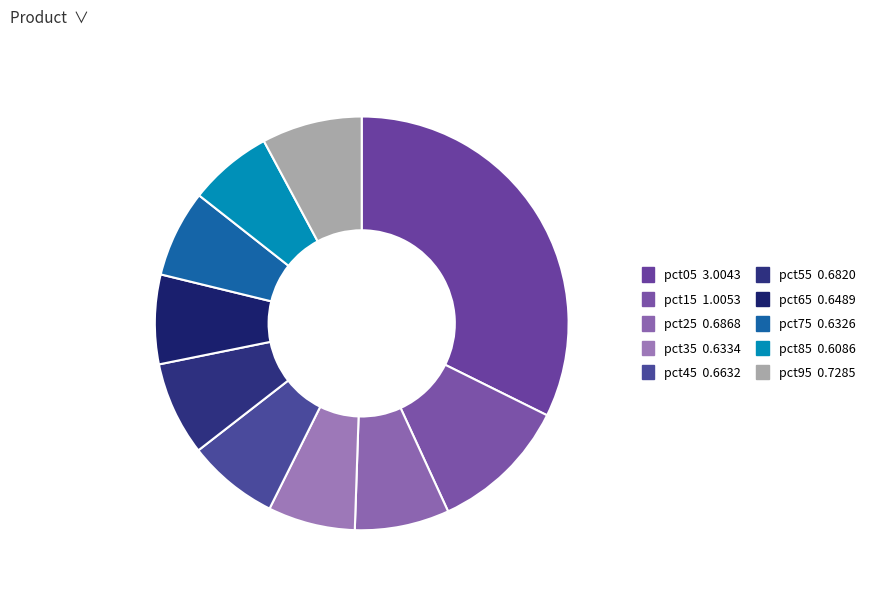

Is it true that pct25 is 7% of the pie?

True